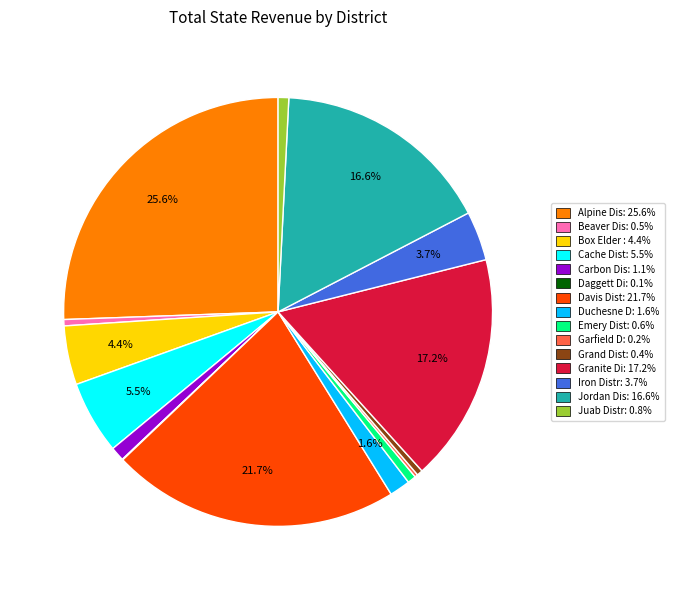

Combined, do Granite Di: 17.2% and Carbon Dis: 1.1% account for over 50%?

No